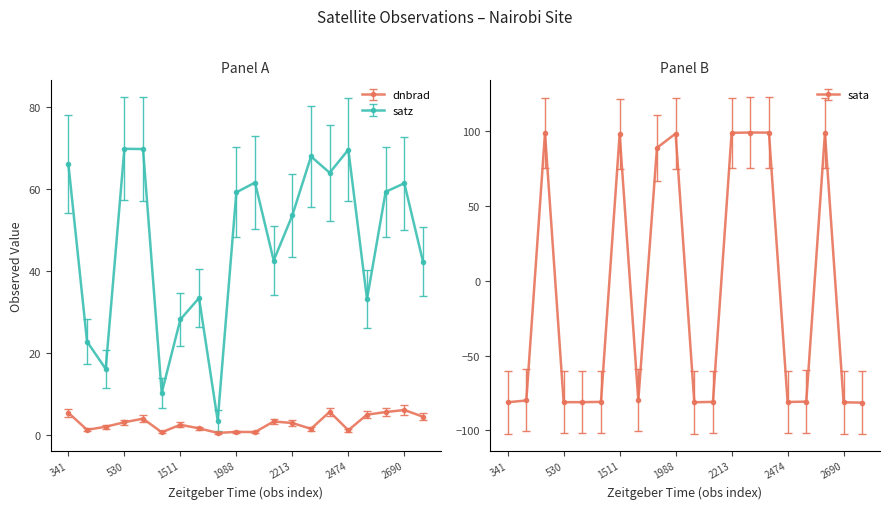

How many data points in dnbrad are less than 2?

8